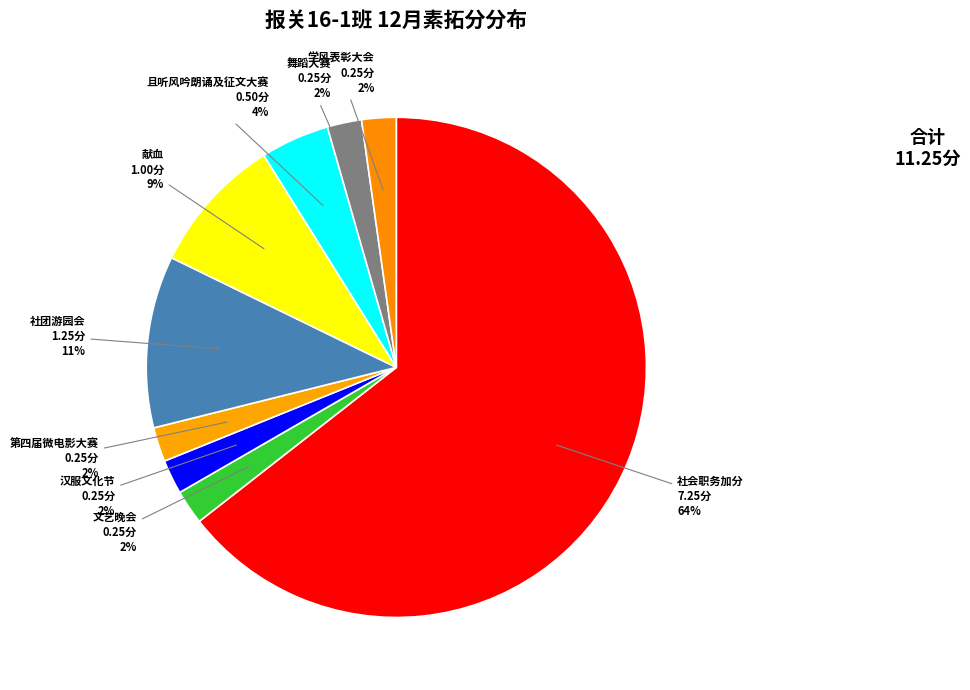

How many slices are in this pie chart?

9